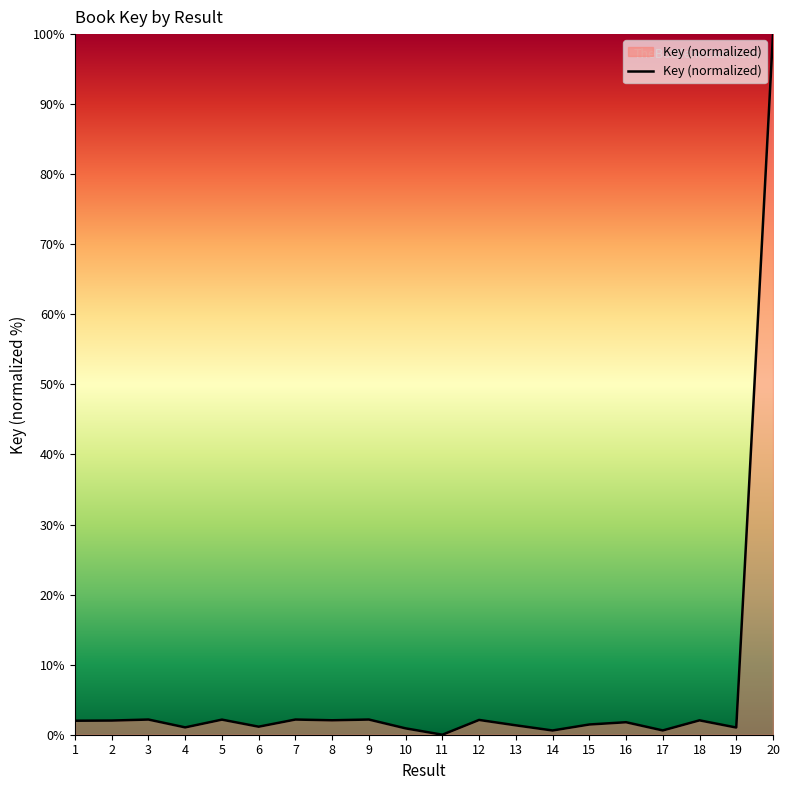

Which has a higher value, 14 or 15?

15